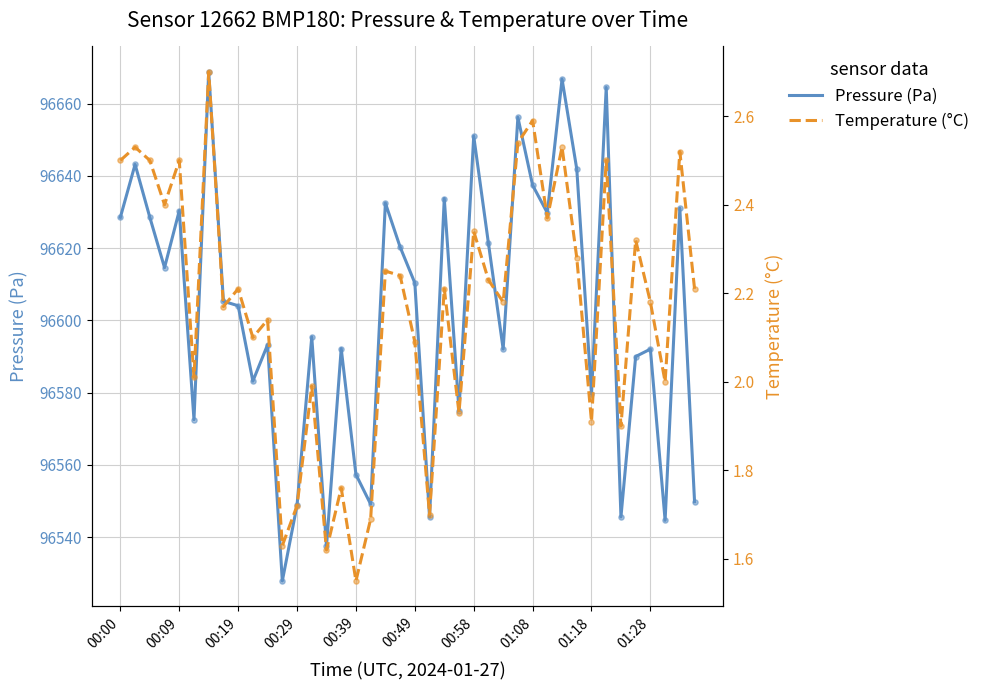

Which series reaches the minimum Y coordinate?

Temperature (°C)